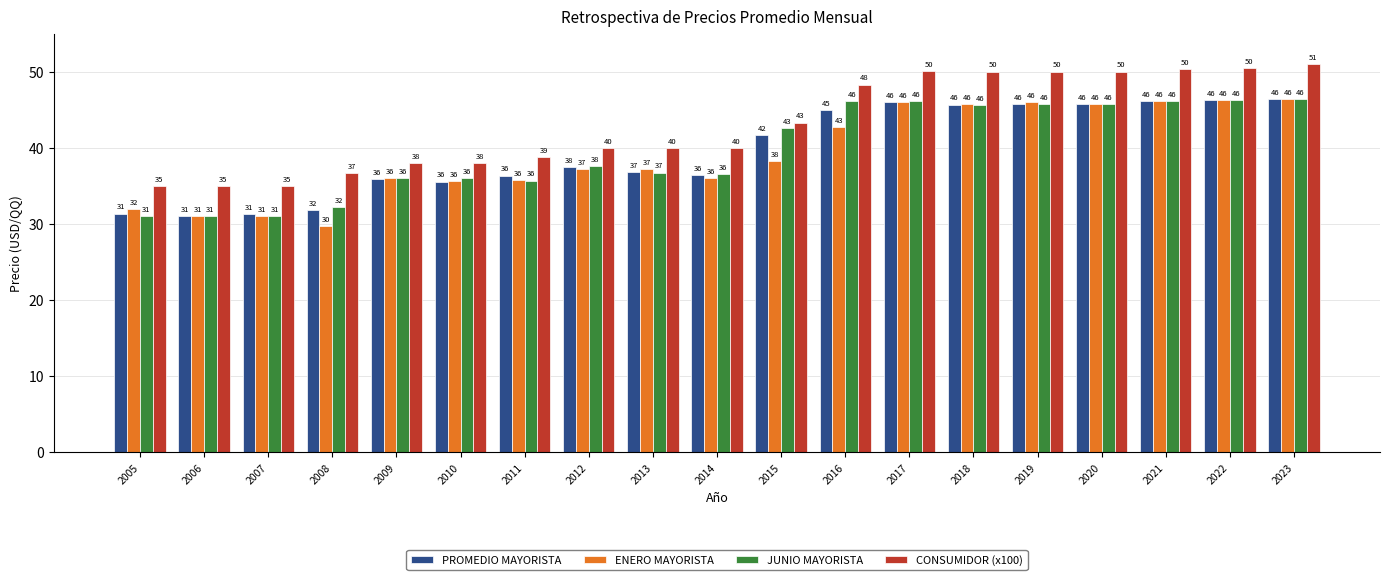

The value of PROMEDIO MAYORISTA at 2010 is 35.6. True or false?

True